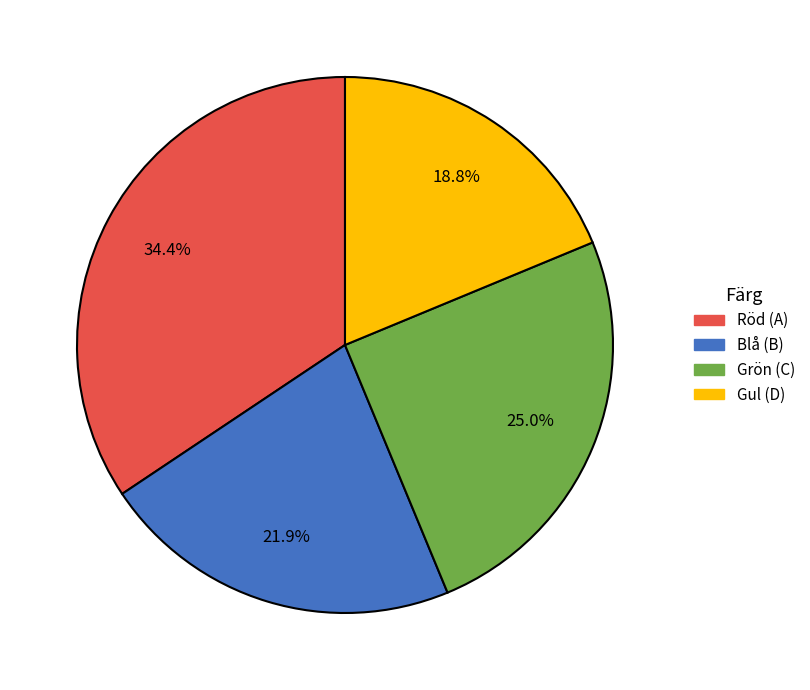

What portion of the pie excludes Röd (A)?

65.6%